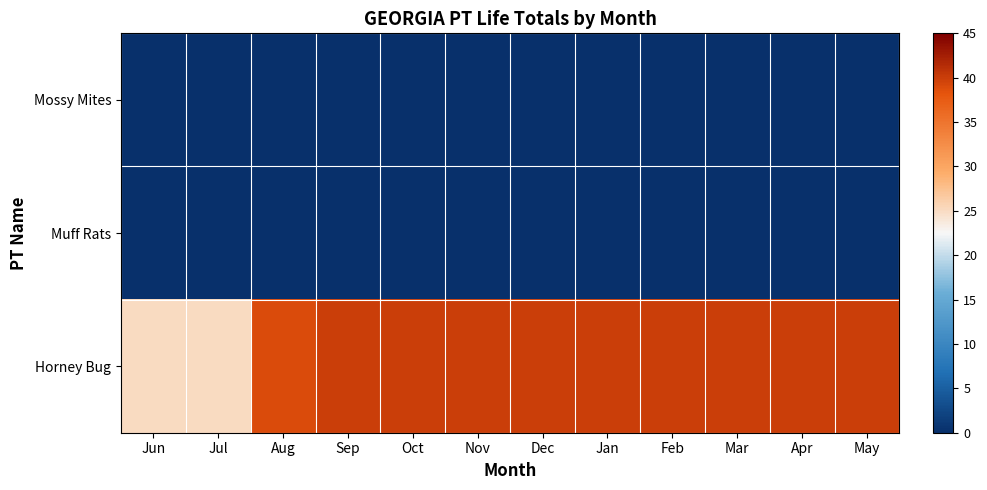

At how many categories does at least one series exceed 30?

10